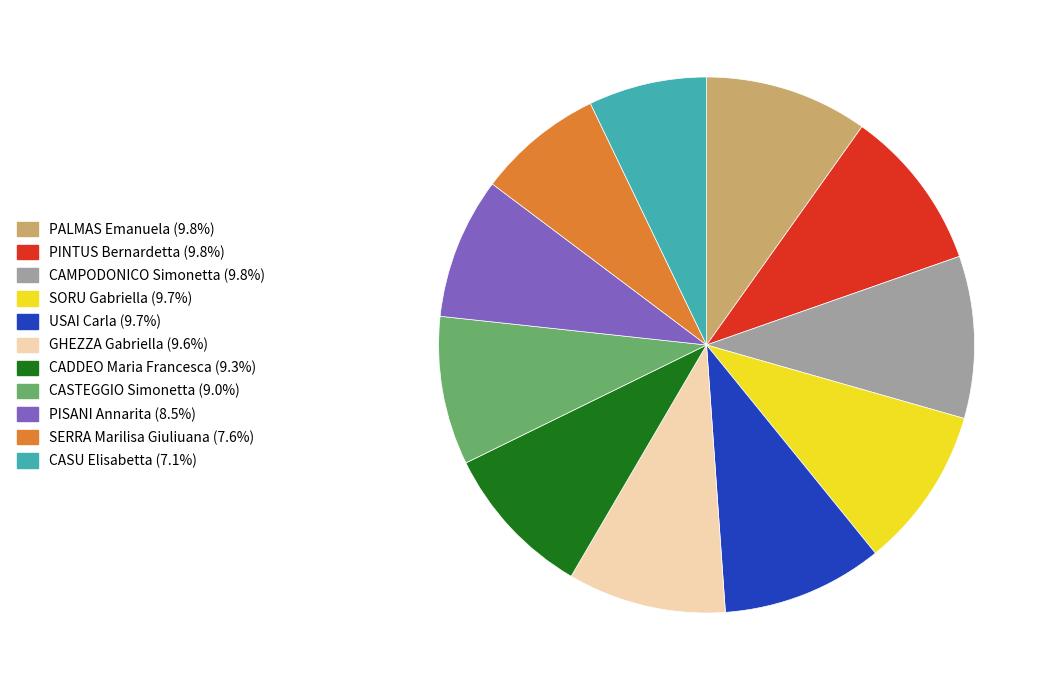

Does CASTEGGIO Simonetta represent more than half of the total?

No